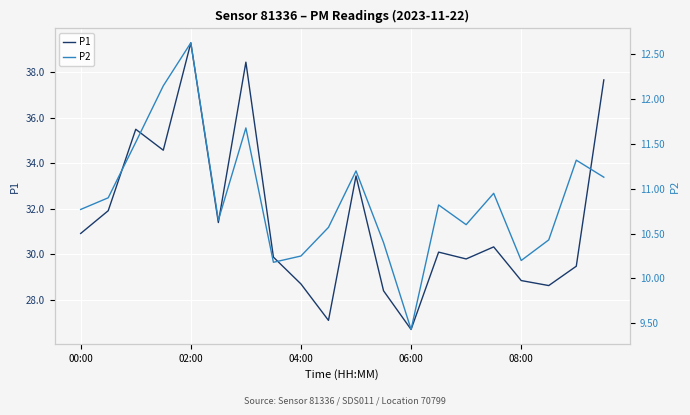

How many distinct data groups are displayed?

2